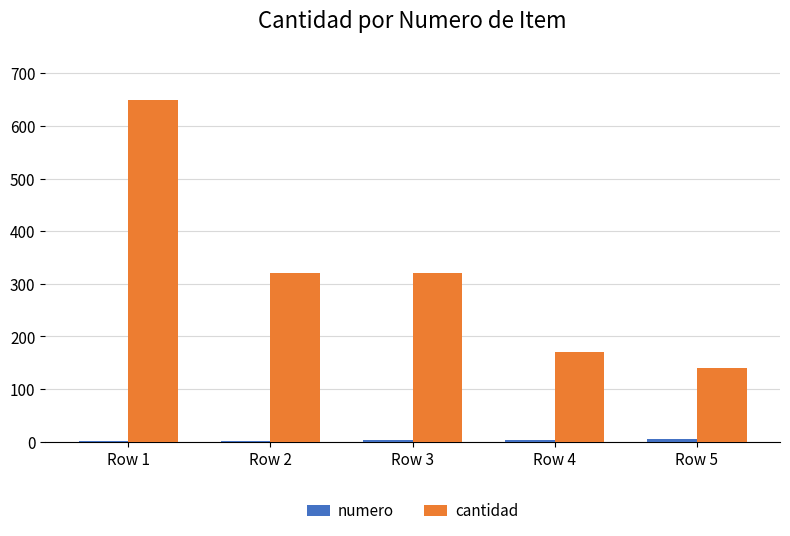

What is the greatest value displayed?

650